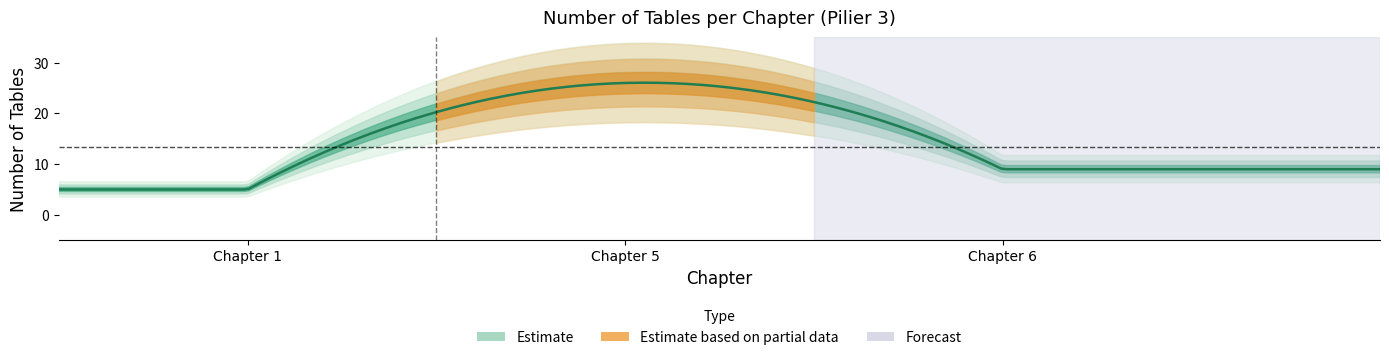

What is the sum of all N_tableau values?

820